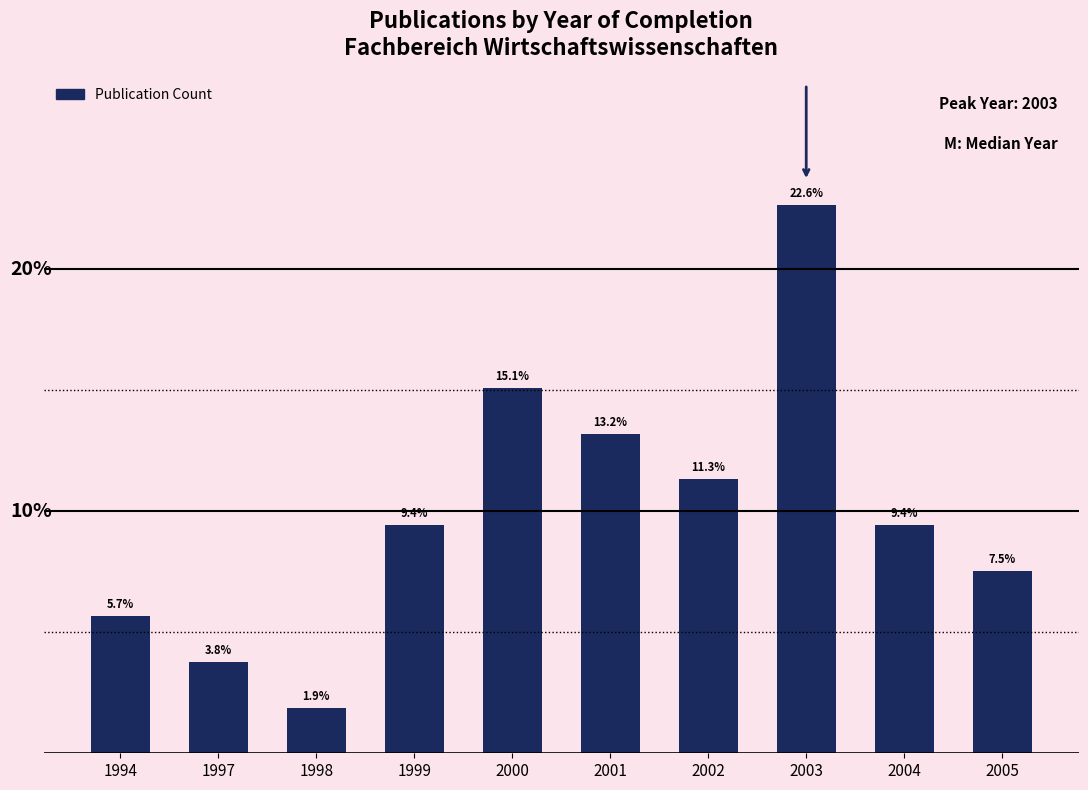

Are the bars horizontal?

No